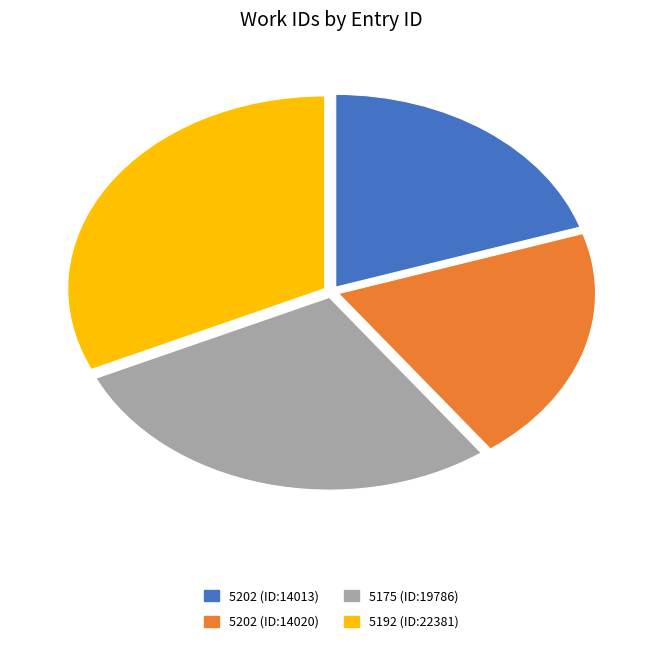

Is there a majority slice in this chart?

No